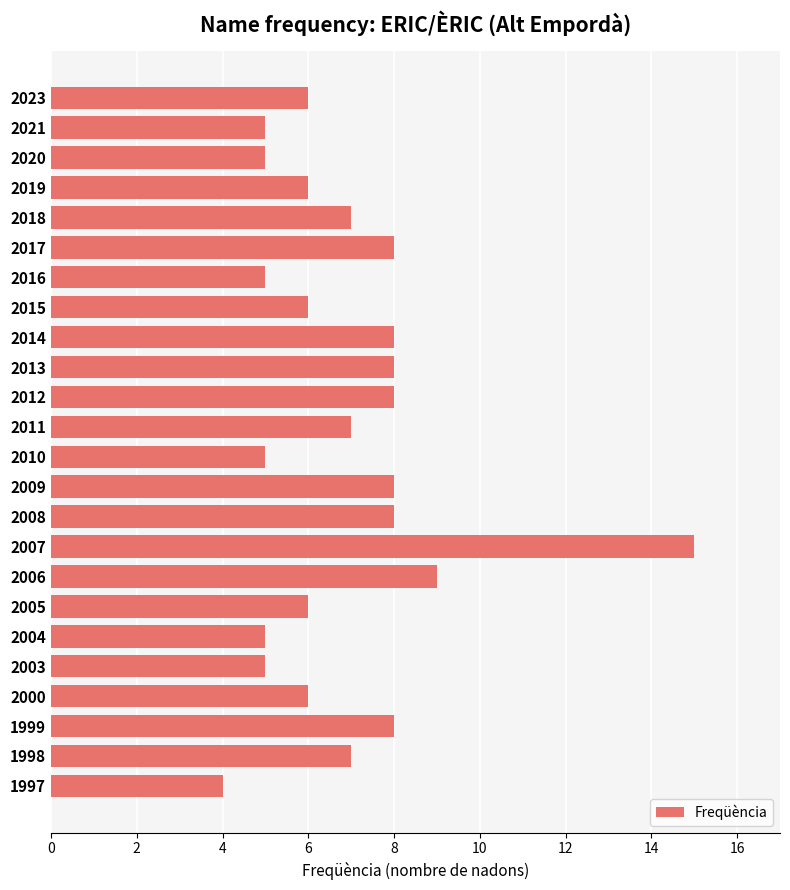

Does the chart contain any negative values?

No